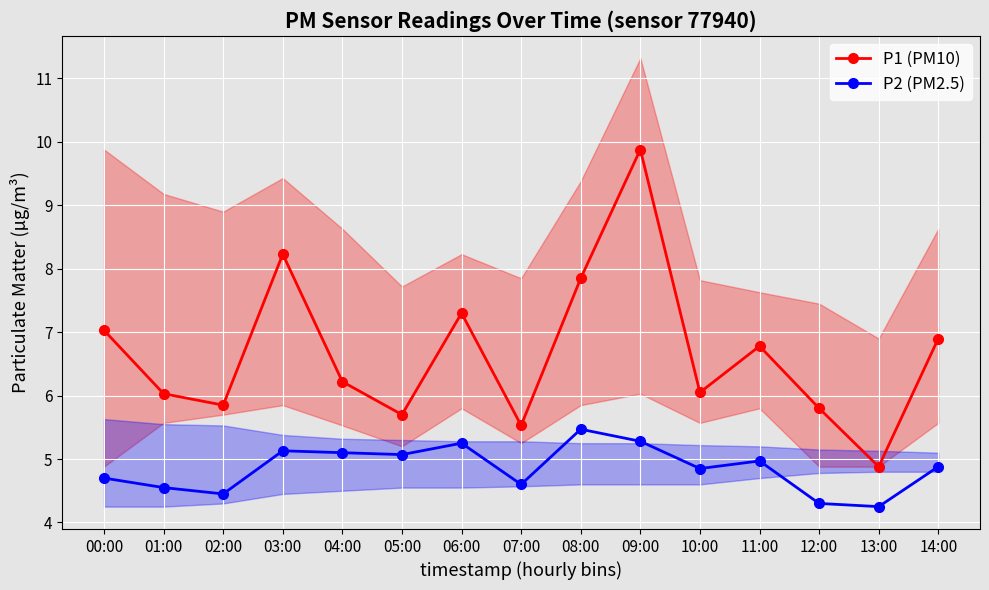

True or false: P1 (PM10) has a value of 9.9 at 09:00.

True